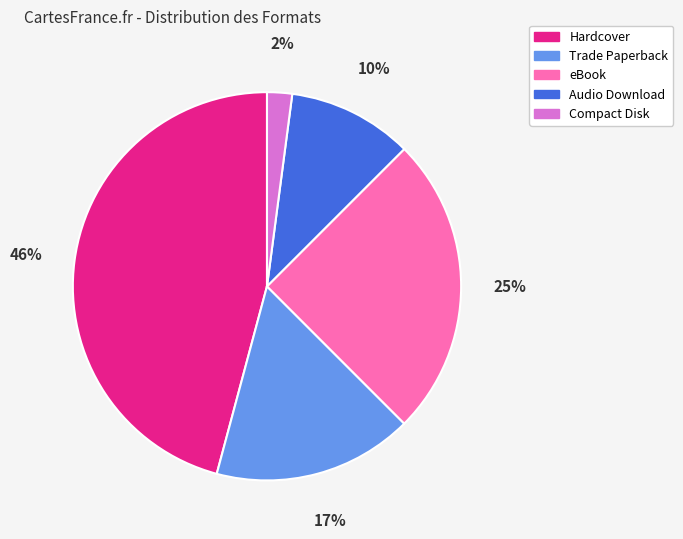

Combined, do Audio Download and Compact Disk account for over 50%?

No